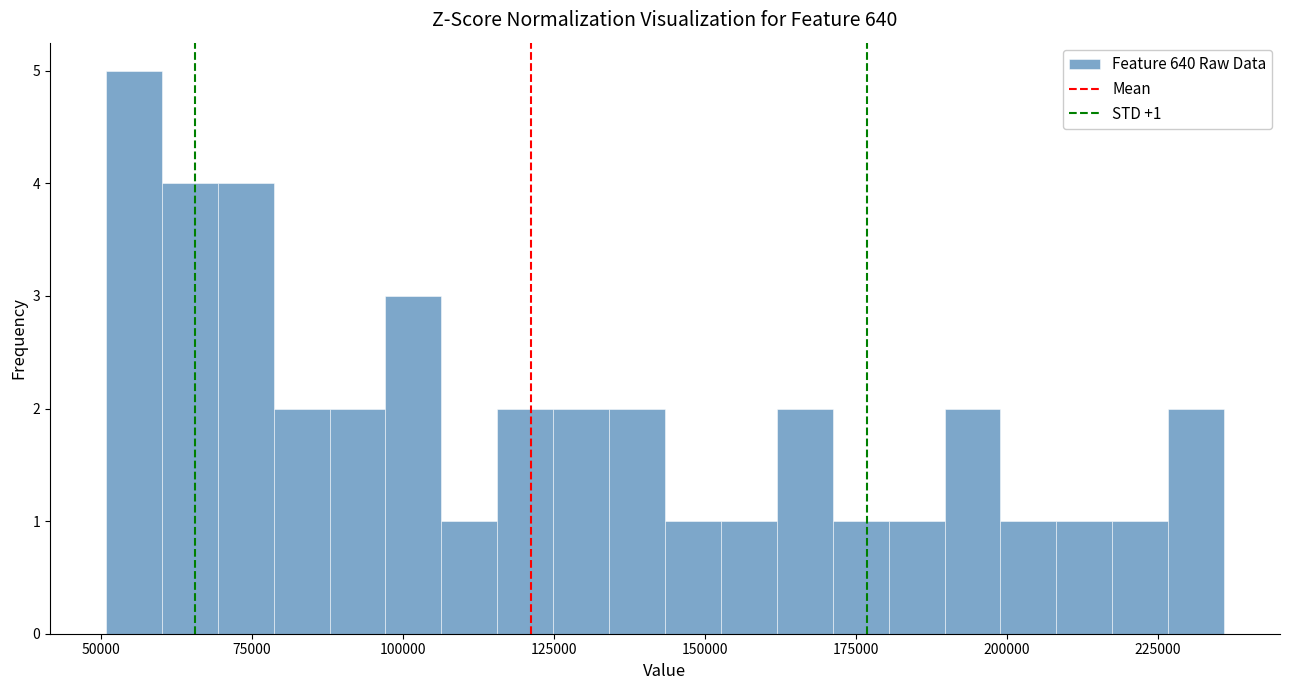

Around what value on the x-axis is the tallest bar? Give the approximate position of its centre, as read against the axis.

55000